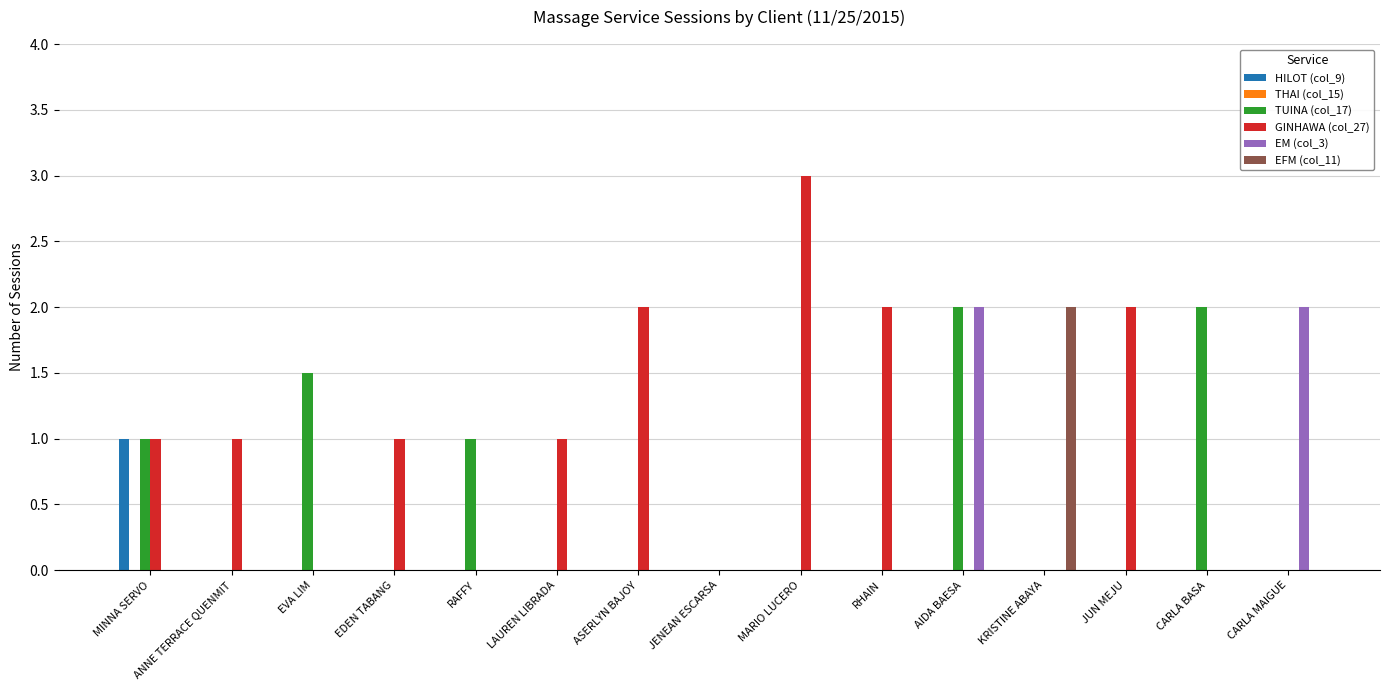

Which category has the highest value in the EFM (col_11) series?

KRISTINE ABAYA